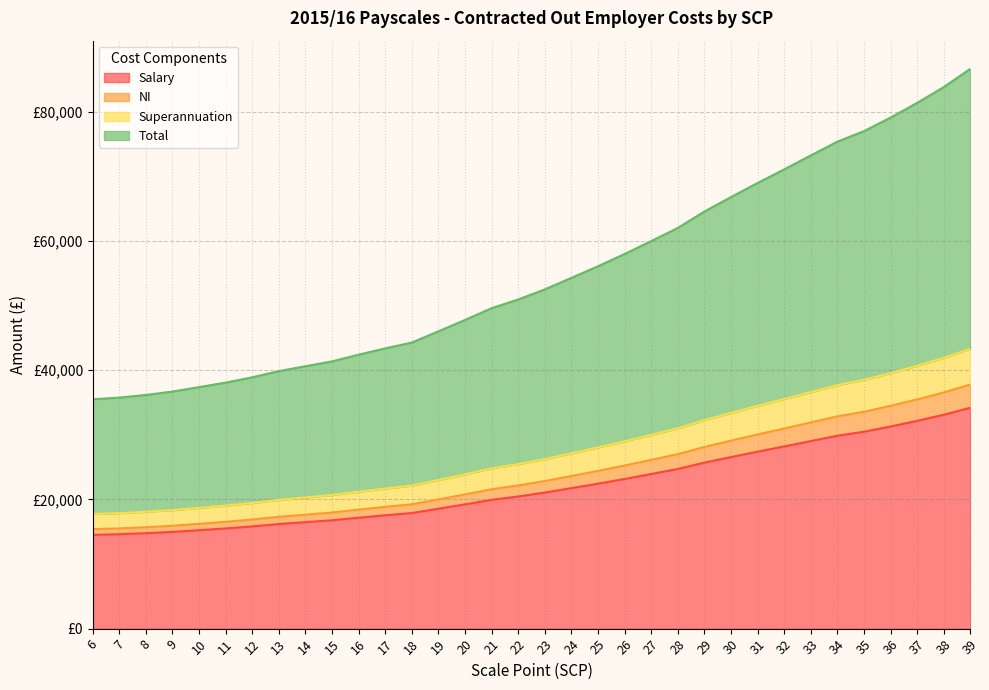

How many categories are shown in the chart?

34